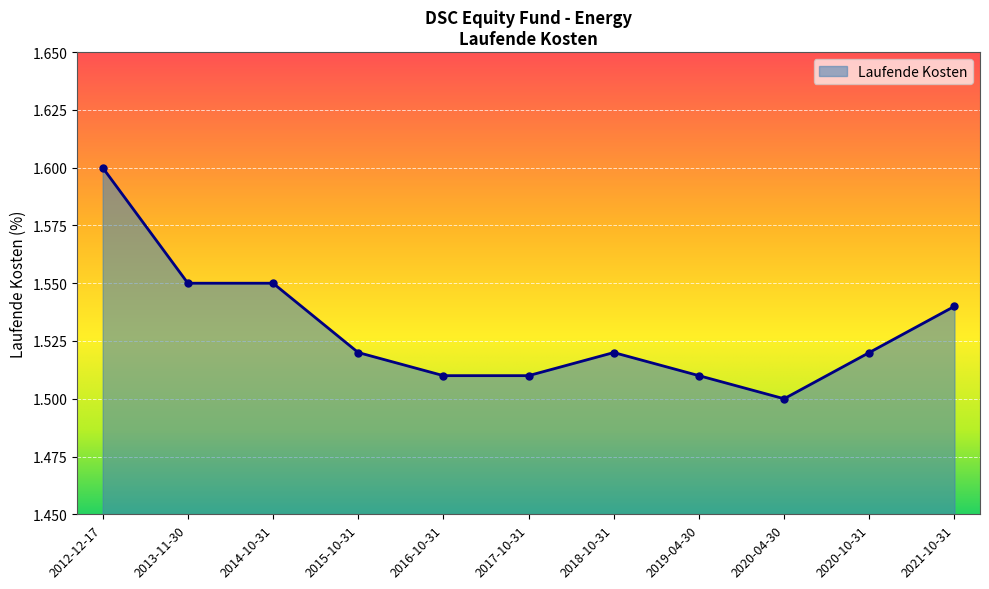

What is the label of the 8th point from the right?

2015-10-31